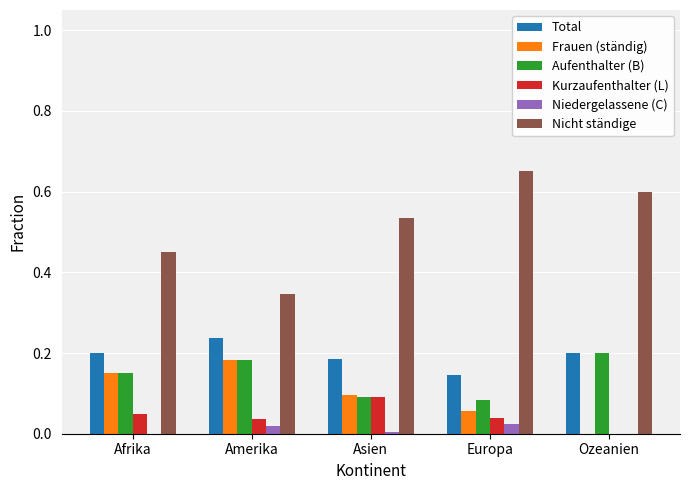

The Niedergelassene (C) series shows 0.0 at Asien. True or false?

True